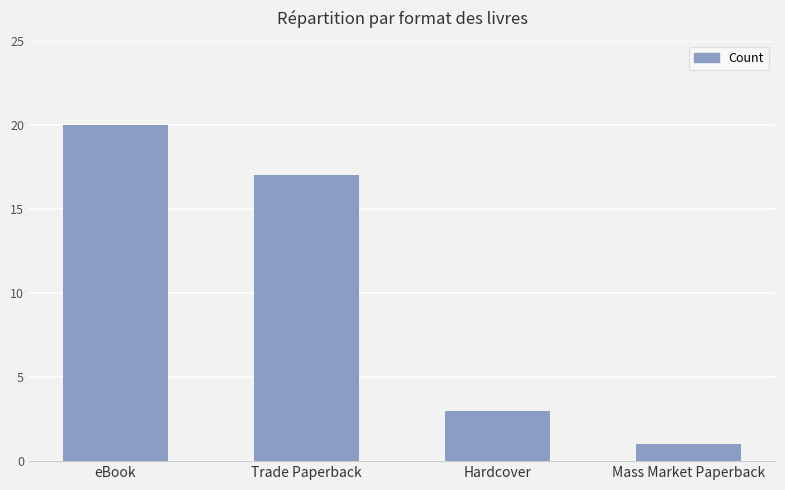

Reading left to right, list all the values displayed in this chart.

eBook=20	Trade Paperback=17	Hardcover=3	Mass Market Paperback=1